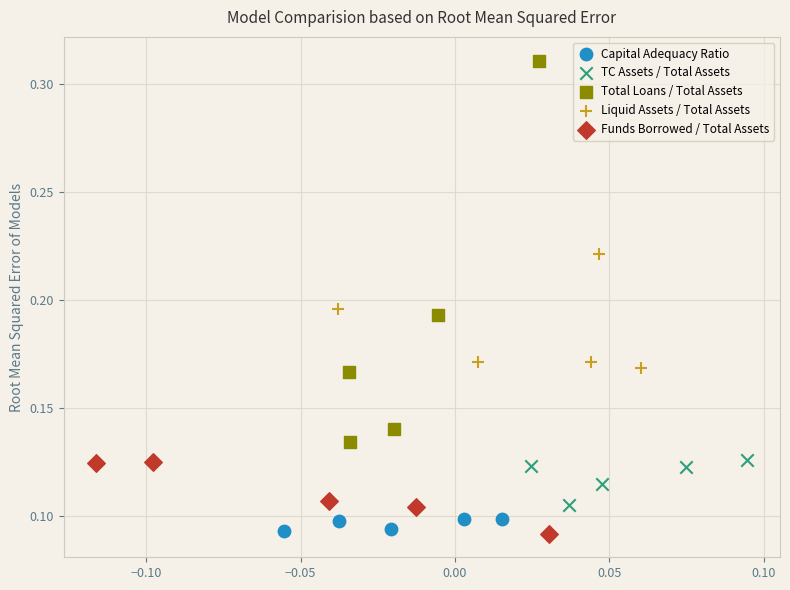

What are all the series names shown in the legend?

Capital Adequacy Ratio, TC Assets / Total Assets, Total Loans / Total Assets, Liquid Assets / Total Assets, Funds Borrowed / Total Assets